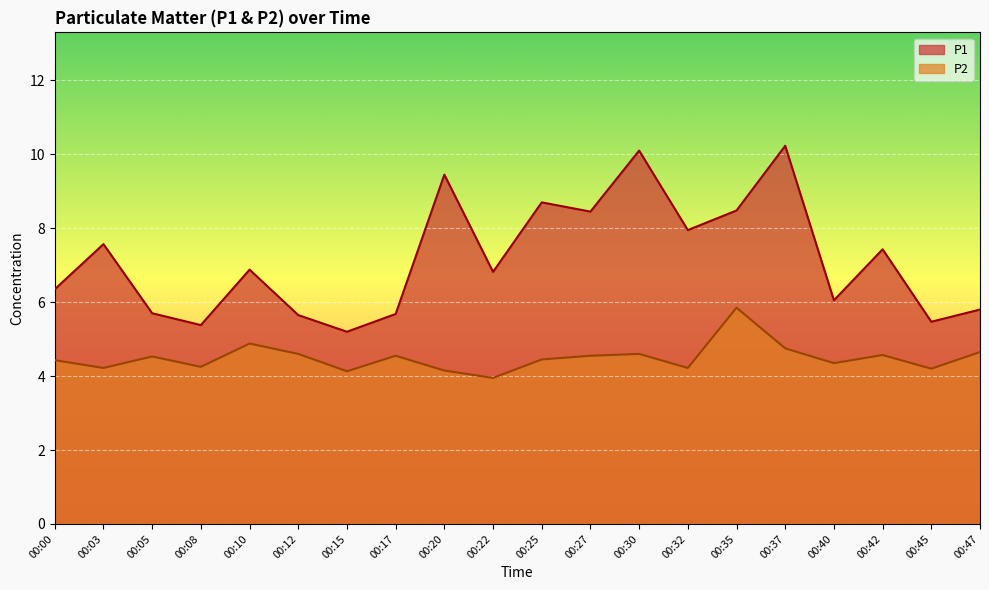

Which category has the lowest value in the P2 series?

00:22